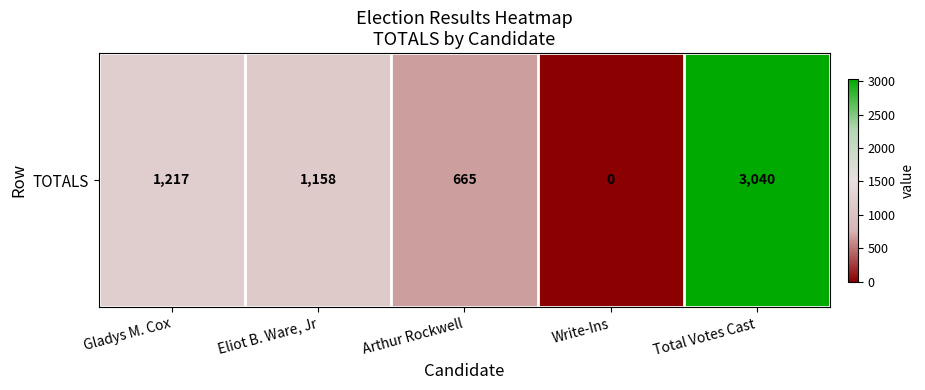

Which has a higher value, Arthur Rockwell or Gladys M. Cox?

Gladys M. Cox